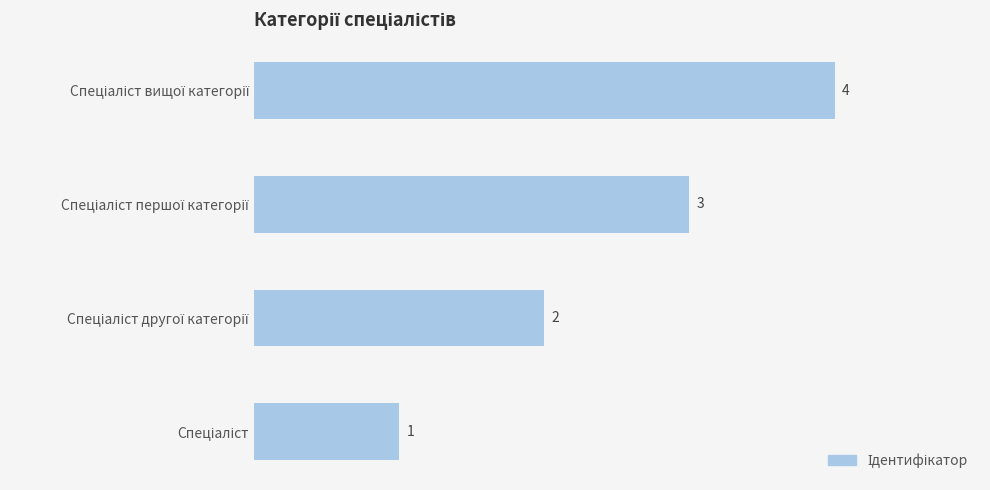

How many values are between 2 and 4?

3